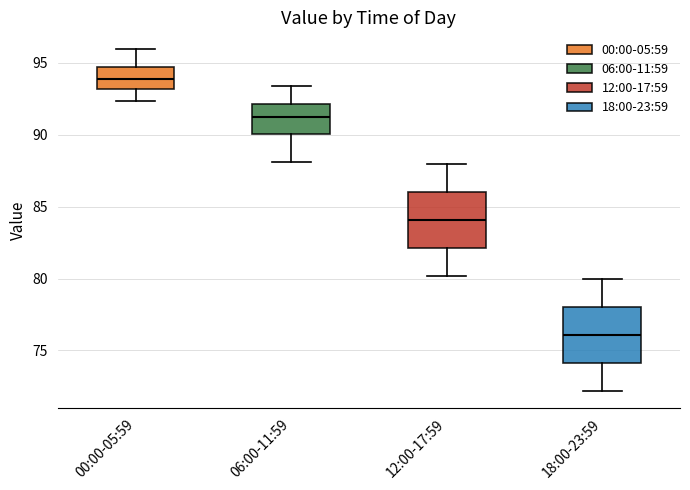

Reading left to right, read every box against the y-axis: the position of its median line, the range the box covers, and the ends of its whiskers. The values are not printed on the chart, so give them approximately, as read against the axis.

00:00-05:59: median 94.0, box 93.0 to 94.5, whiskers 92.5 to 96.0
06:00-11:59: median 91.5, box 90.0 to 92.0, whiskers 88.0 to 93.5
12:00-17:59: median 84.0, box 82.0 to 86.0, whiskers 80.0 to 88.0
18:00-23:59: median 76.0, box 74.0 to 78.0, whiskers 72.0 to 80.0